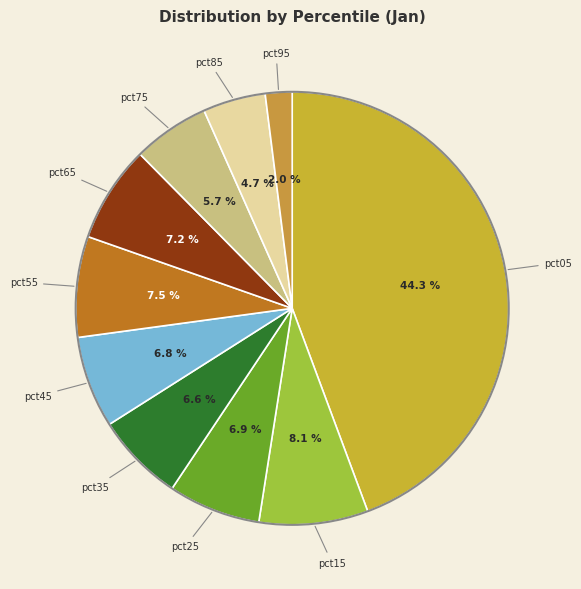

How many slices are in this pie chart?

10